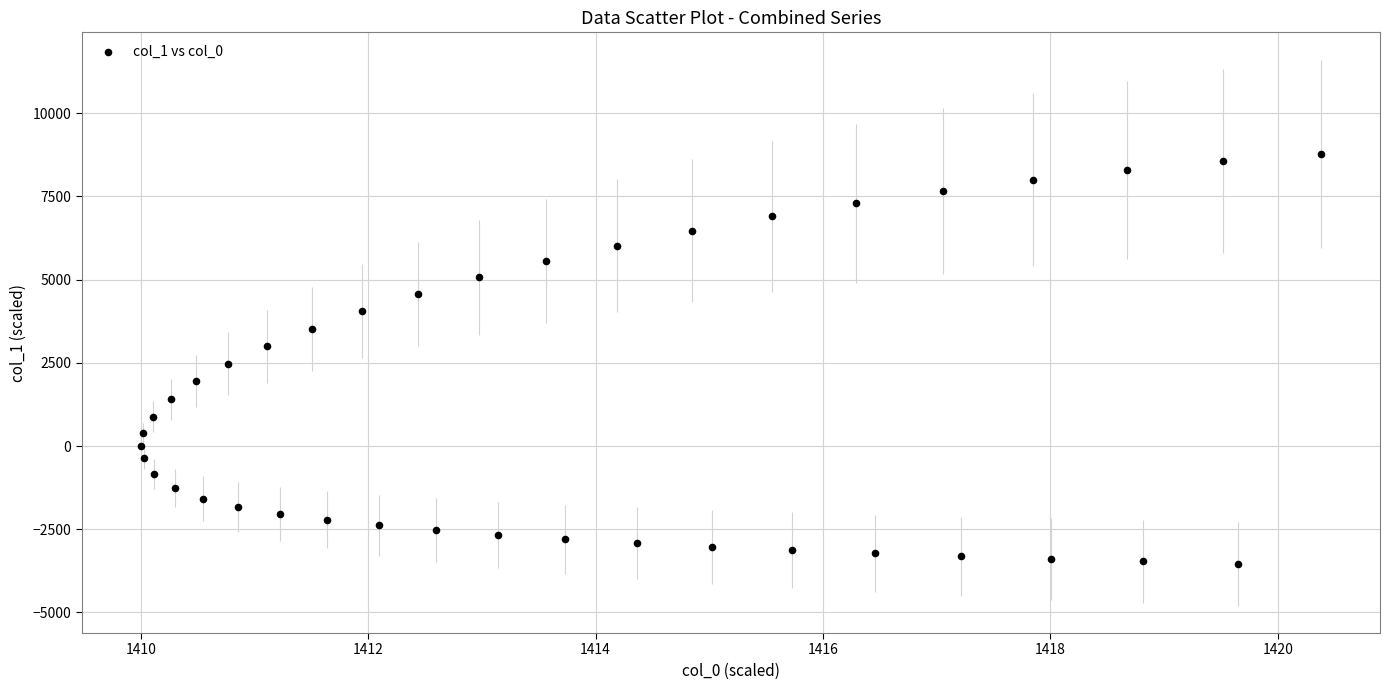

What is the range of X values (max minus min)?

10.4